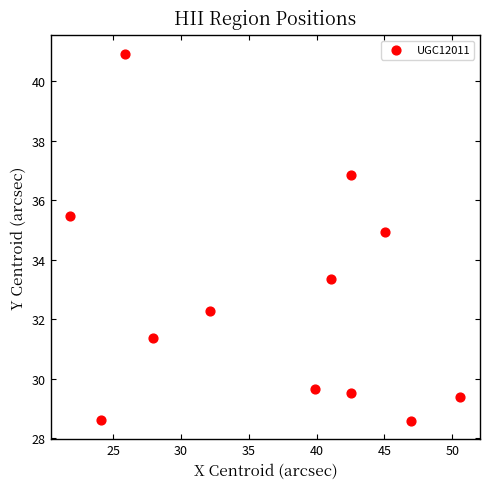

What Y value in the scatter plot is closest to 34?

33.3